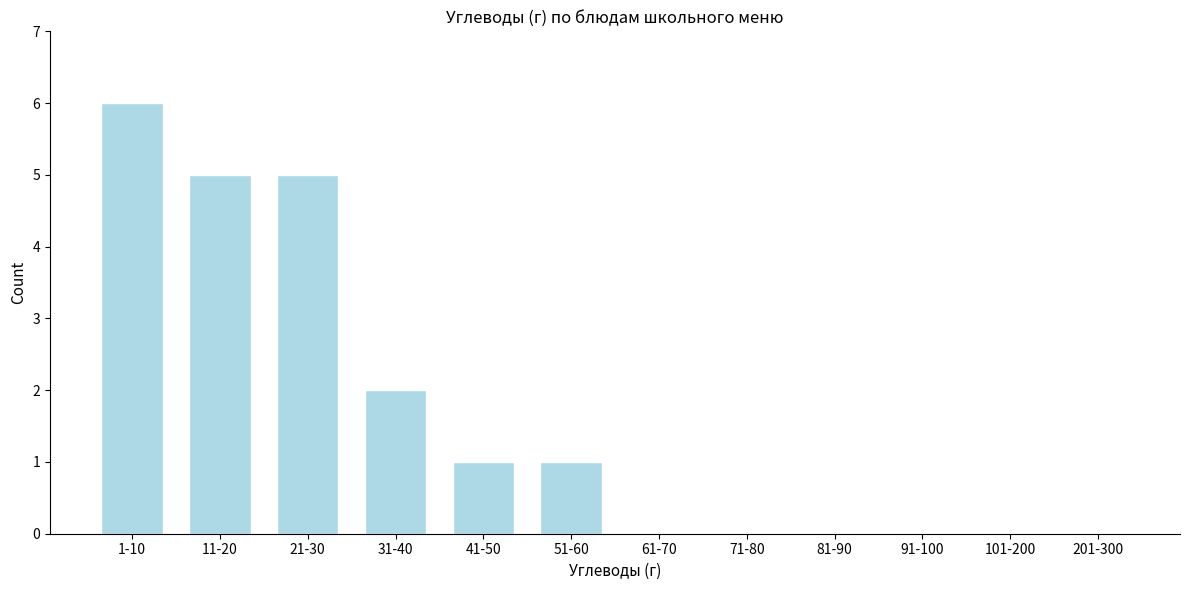

Reading left to right, transcribe all the data shown in this chart.

1-10=6	11-20=5	21-30=5	31-40=2	41-50=1	51-60=1	61-70=0	71-80=0	81-90=0	91-100=0	101-200=0	201-300=0